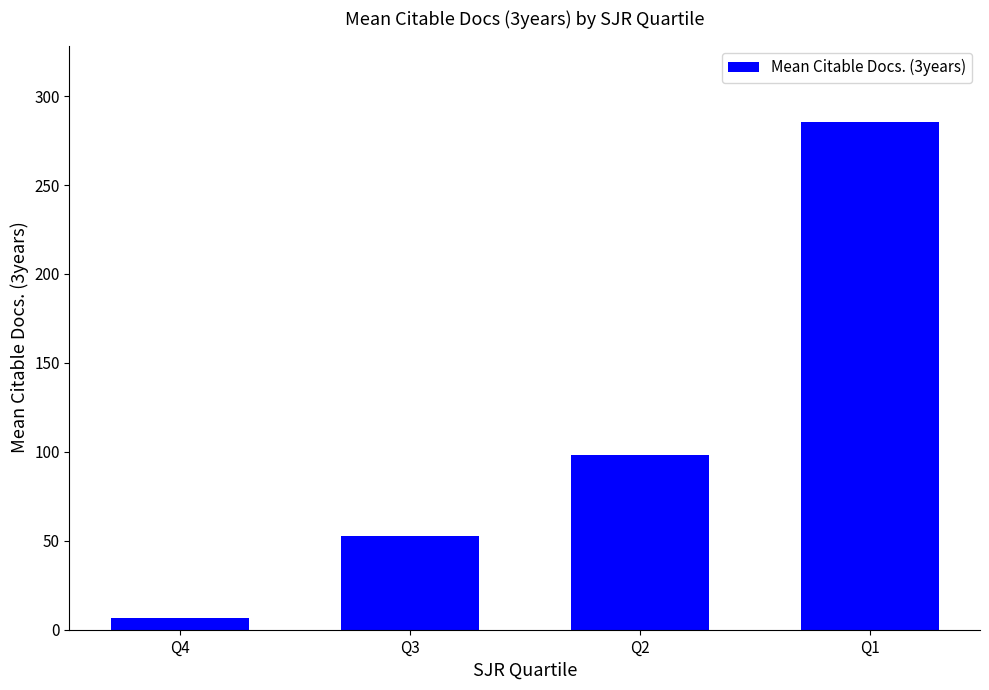

Where is the data nearest to the value 146?

Q2